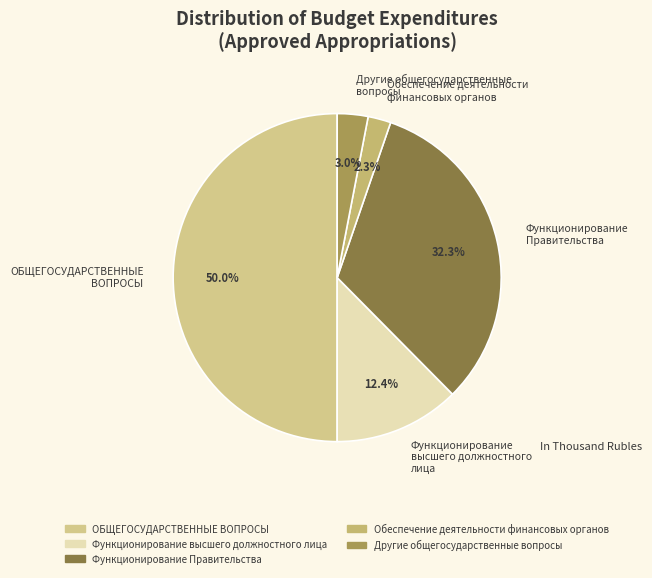

To the nearest percent, what is the average slice percentage?

20%